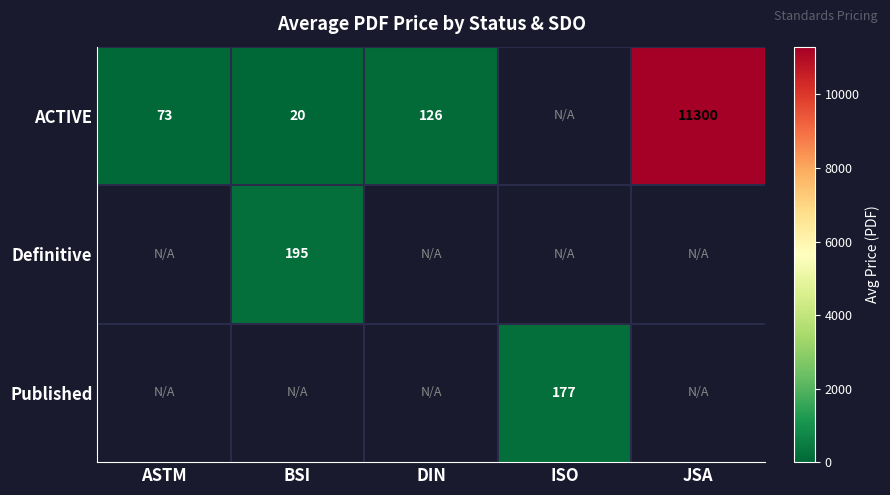

Is the value of Definitive at BSI greater than the value of ACTIVE at JSA?

No